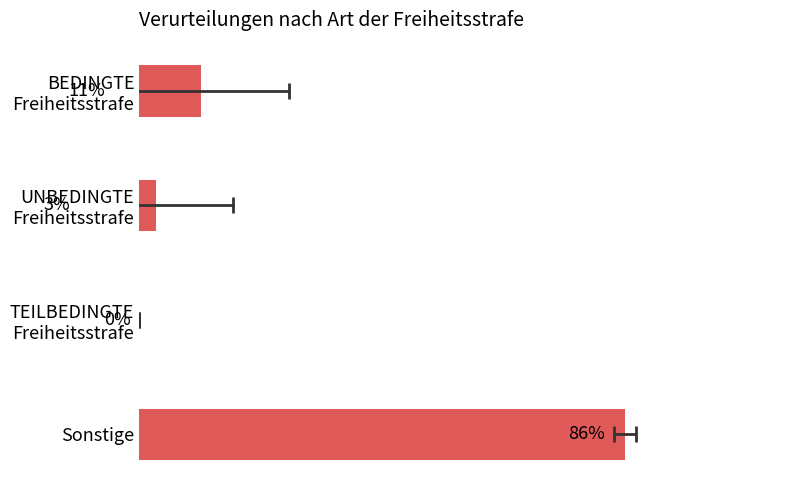

Reading right to left, list all the values displayed in this chart.

86	0	3	11